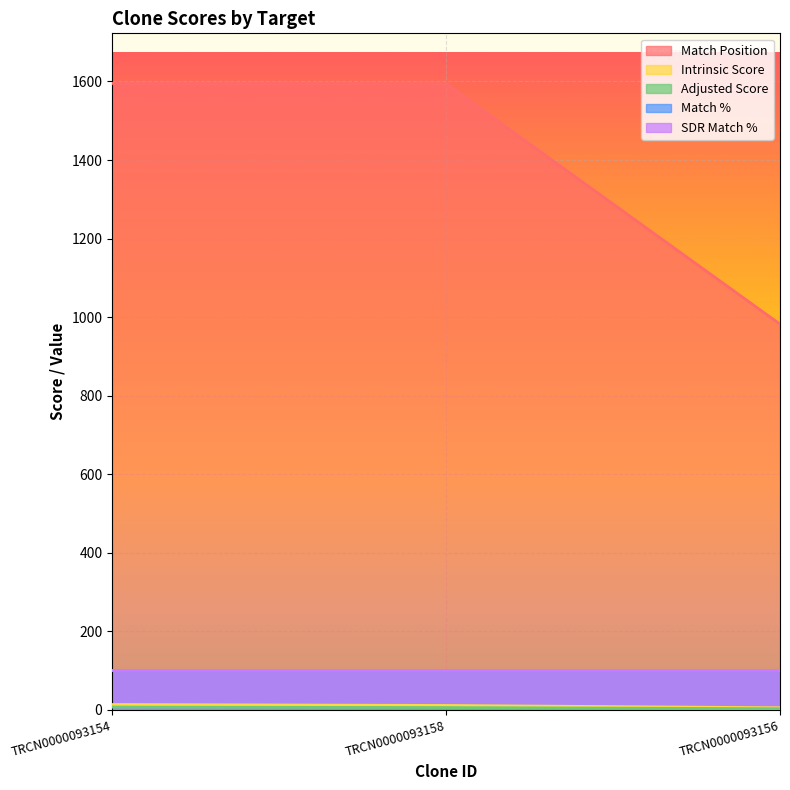

True or false: Intrinsic Score has a value of 19.8 at TRCN0000093154.

False